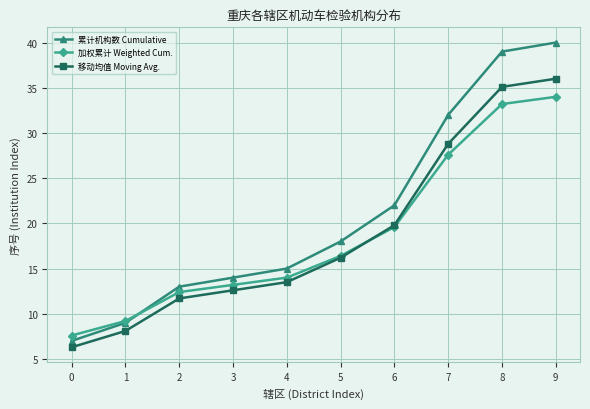

How many data points does each series have?

10